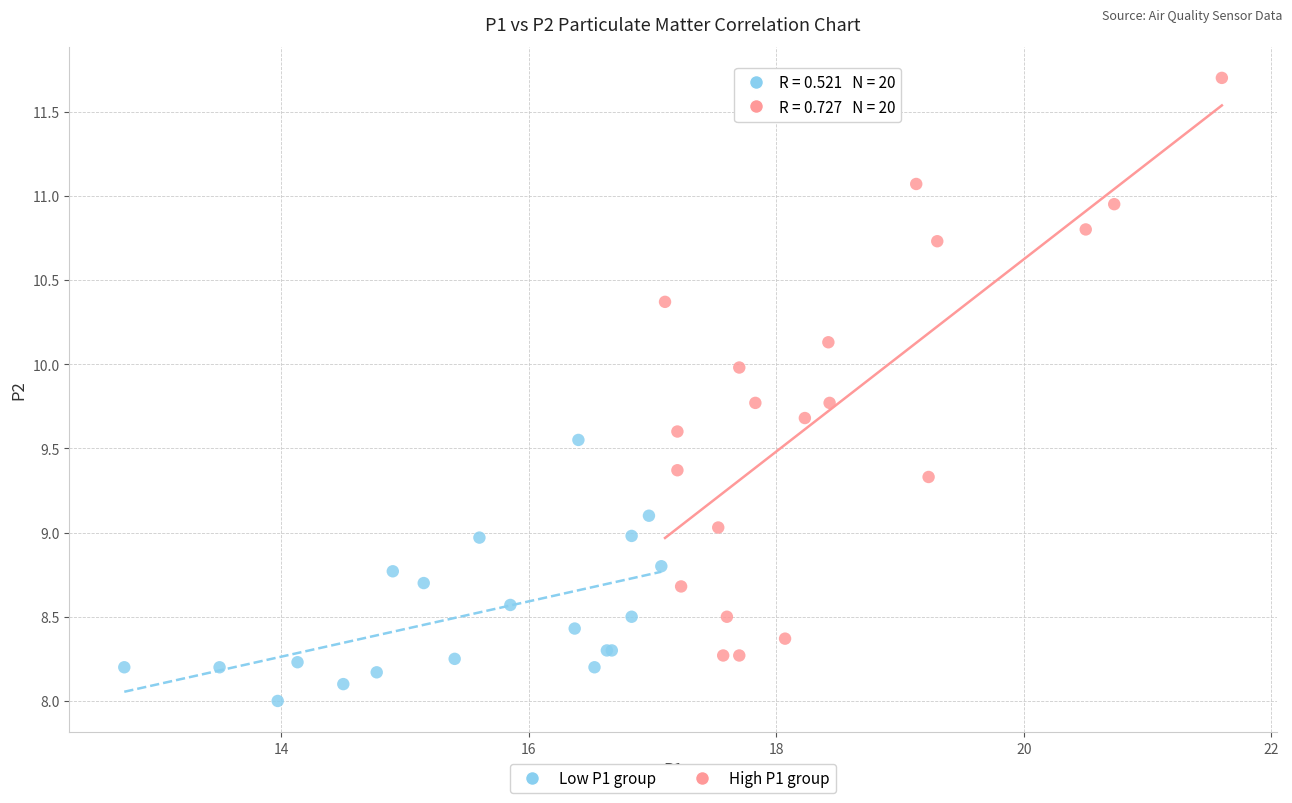

Which series has the widest spread of Y values?

High P1 group